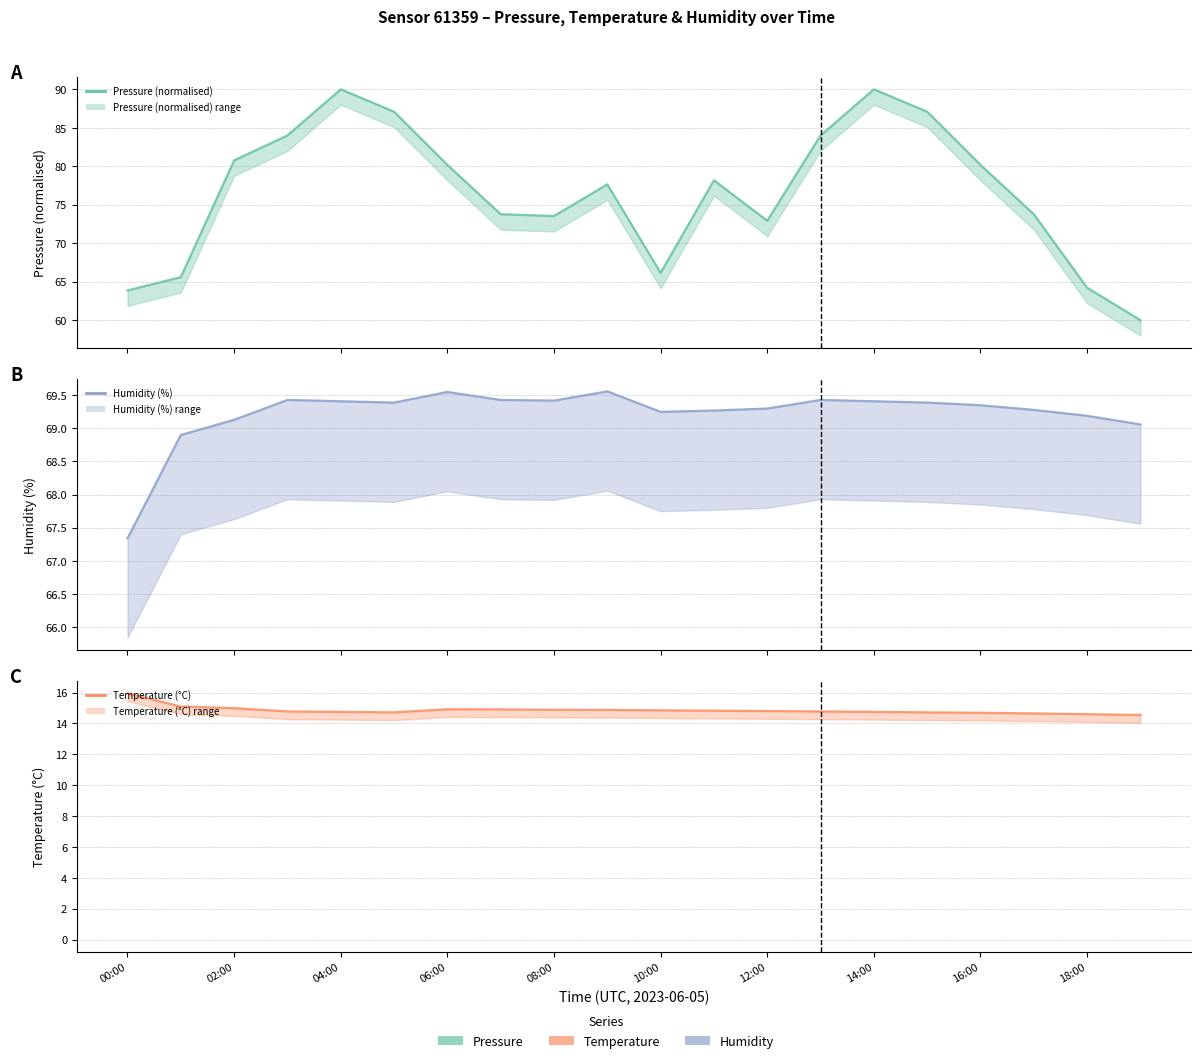

How many interior local valleys does the Pressure (normalised) (line) series have?

3